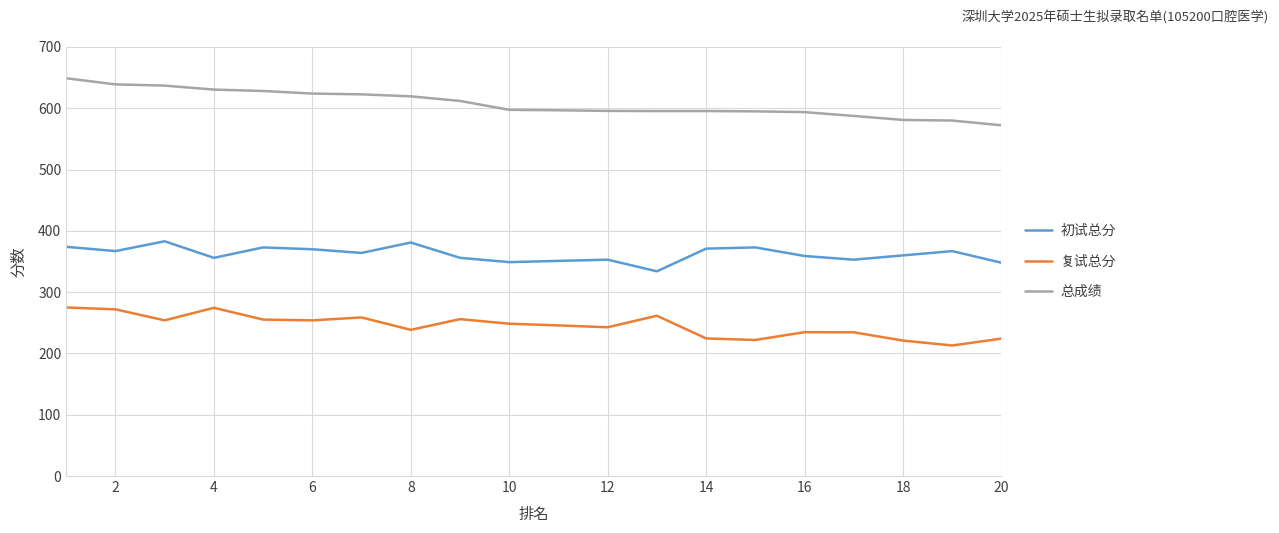

True or false: 复试总分 has more than 1 points higher than both neighbors.

True